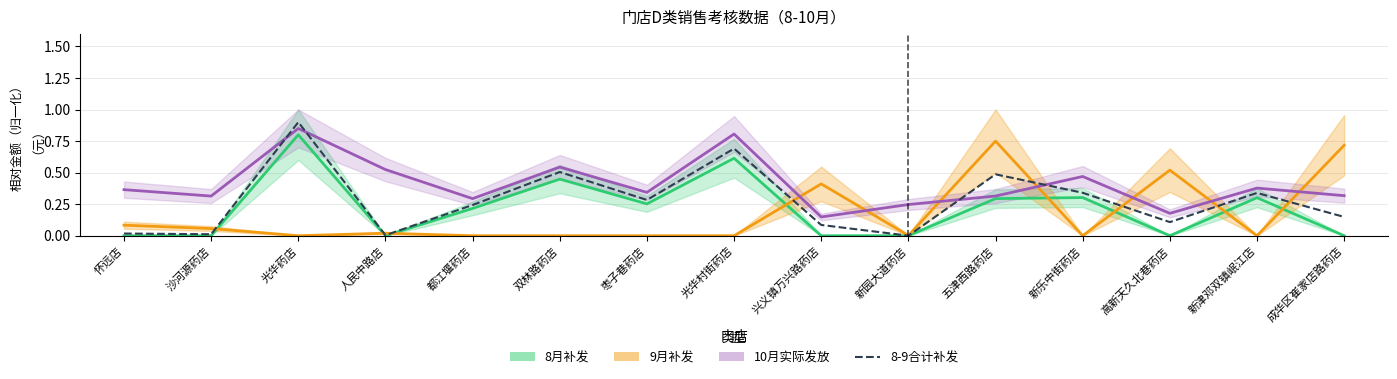

Reading left to right, extract all data points from this chart.

怀远店=0.0	沙河源药店=0.0	光华药店=0.9	人民中路店=0.0	都江堰药店=0.2	双林路药店=0.5	枣子巷药店=0.3	光华村街药店=0.7	兴义镇万兴路药店=0.1	新园大道药店=0.0	五津西路药店=0.5	新乐中街药店=0.3	高新天久北巷药店=0.1	新津邓双镇岷江店=0.3	成华区崔家店路药店=0.1